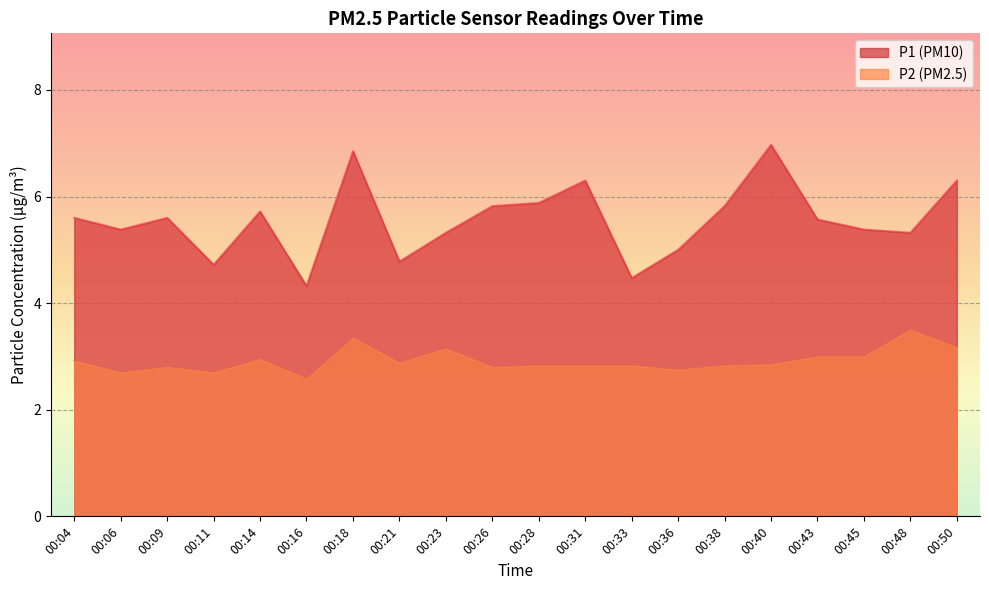

What is the difference between the P2 values at 00:16 and 00:26?

0.2